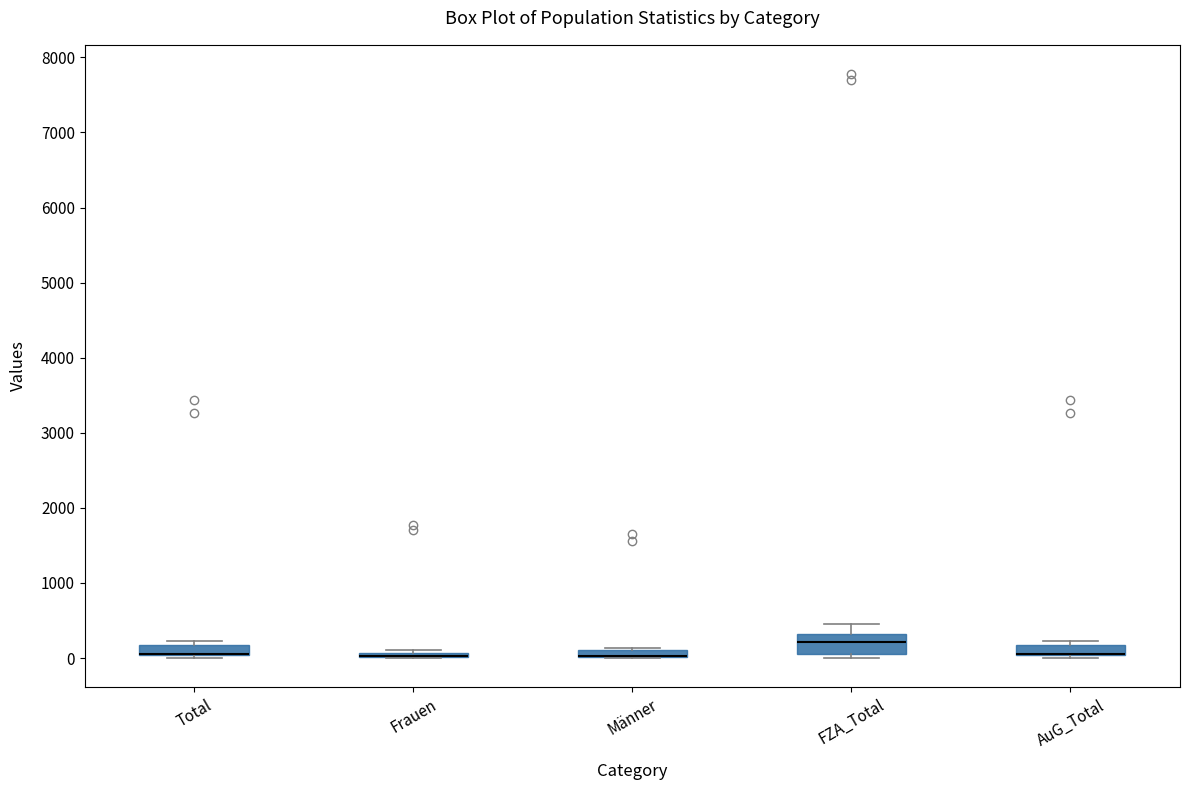

Where is the lower edge of the box for AuG_Total on the y-axis? The values are not printed on the chart, so give them approximately, as read against the axis.

0